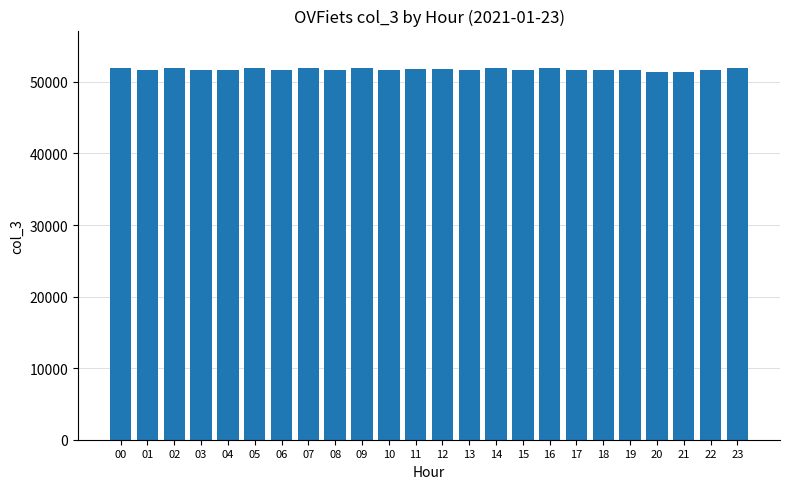

What is the ratio of the value at 18 to the value at 07?

1.0